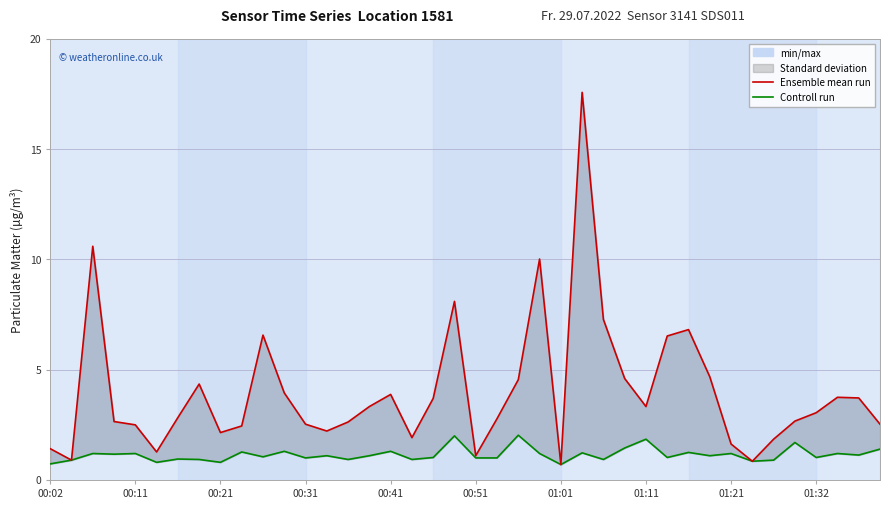

What is the approximate value of Controll run at 27?

1.4